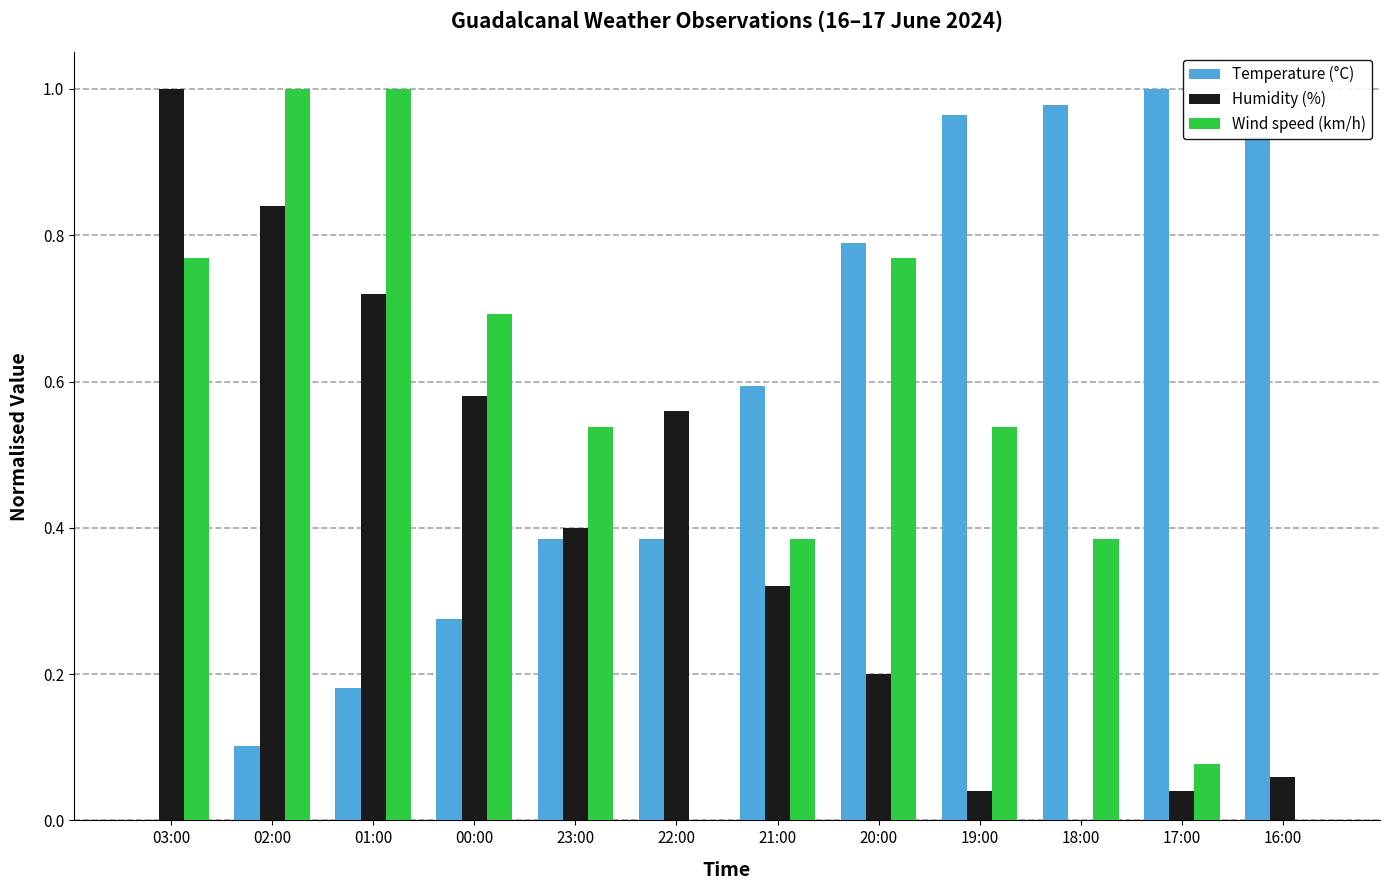

Is it true that Wind speed (km/h) equals -0.6 at 16:00?

False